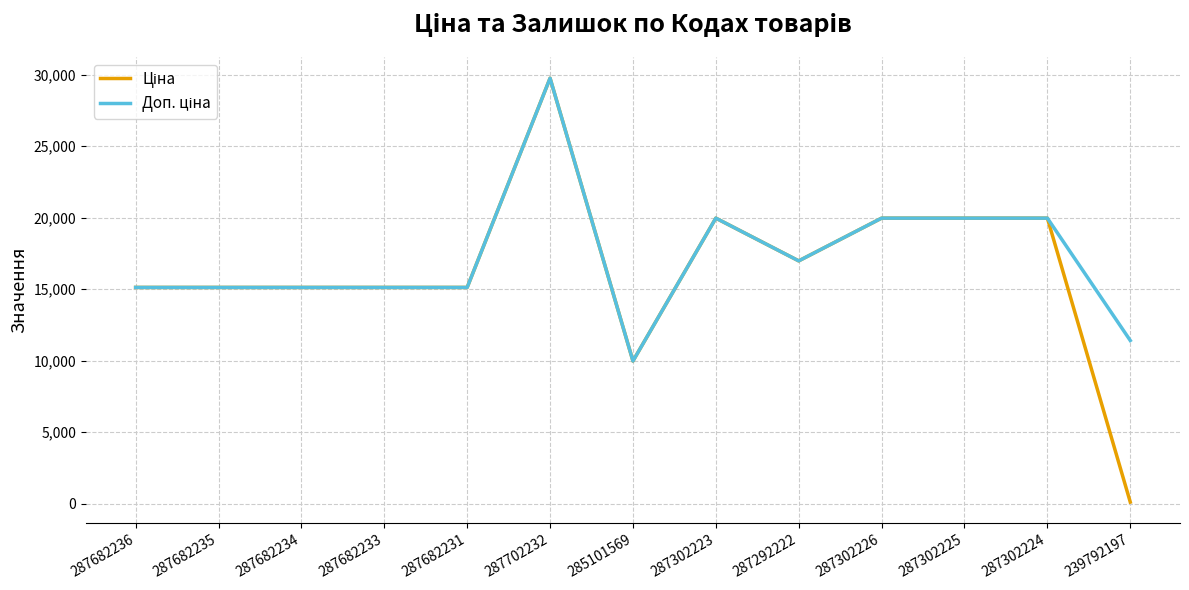

Which label corresponds to the smallest value in the chart?

239792197